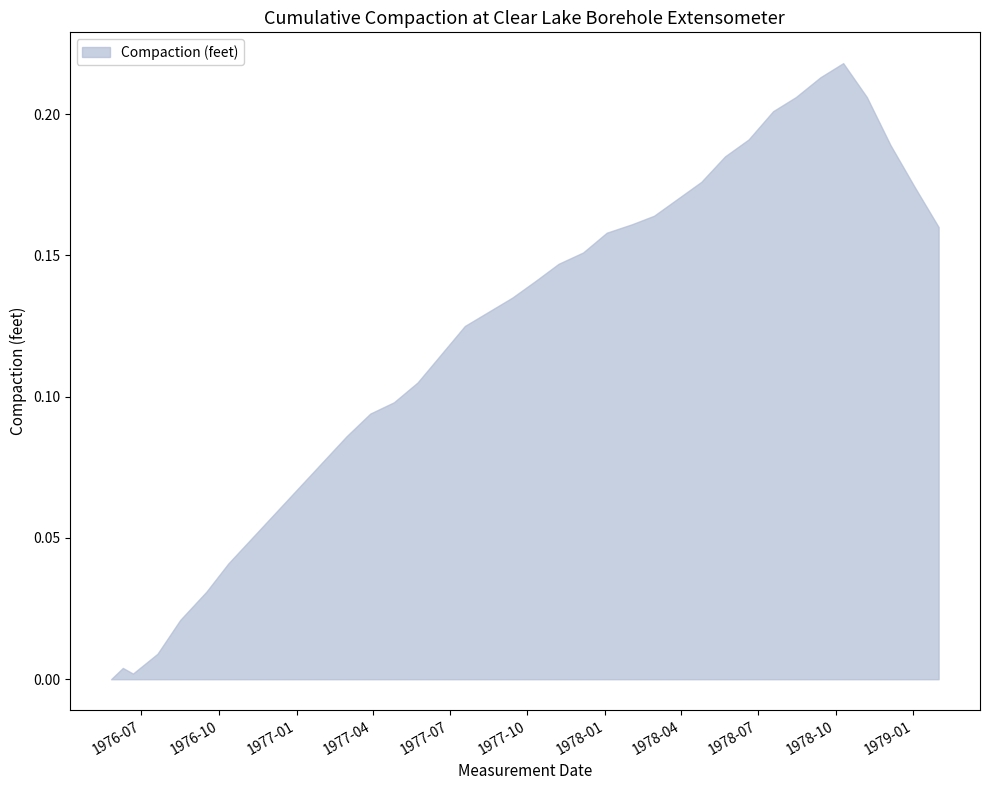

Which label corresponds to the largest value in the chart?

1978-10-10